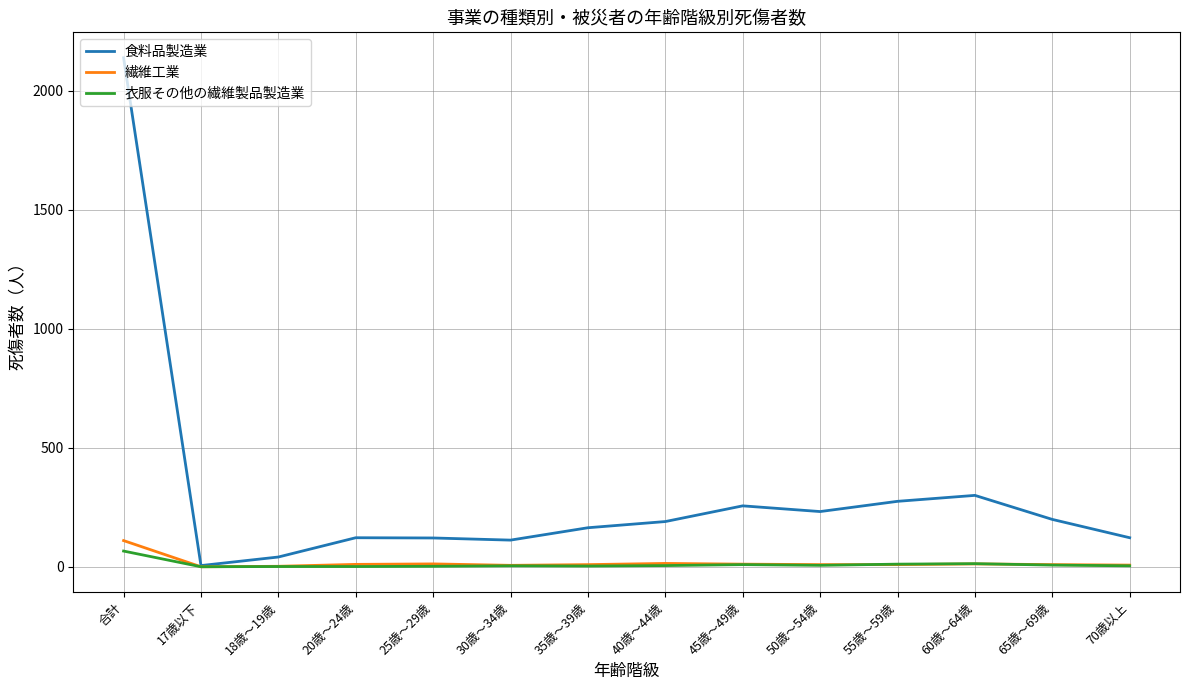

Which series has the largest range (max minus min)?

食料品製造業